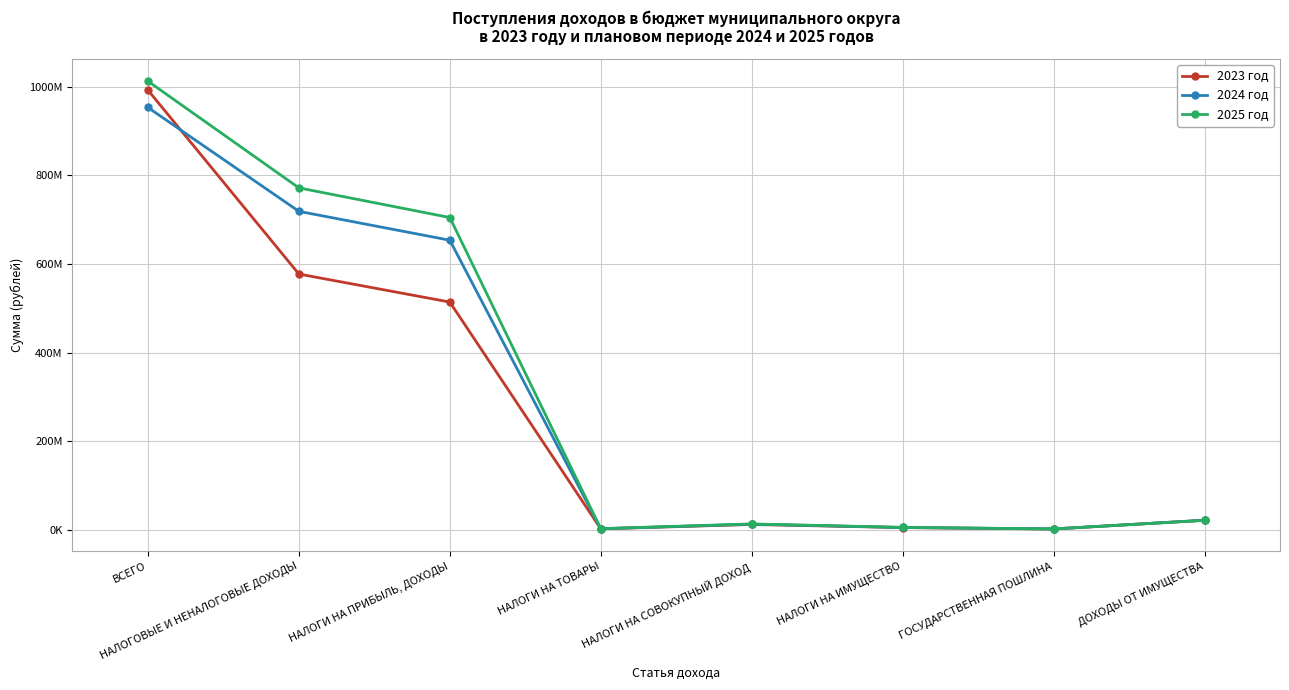

Does the chart display data point markers on the line(s)?

Yes